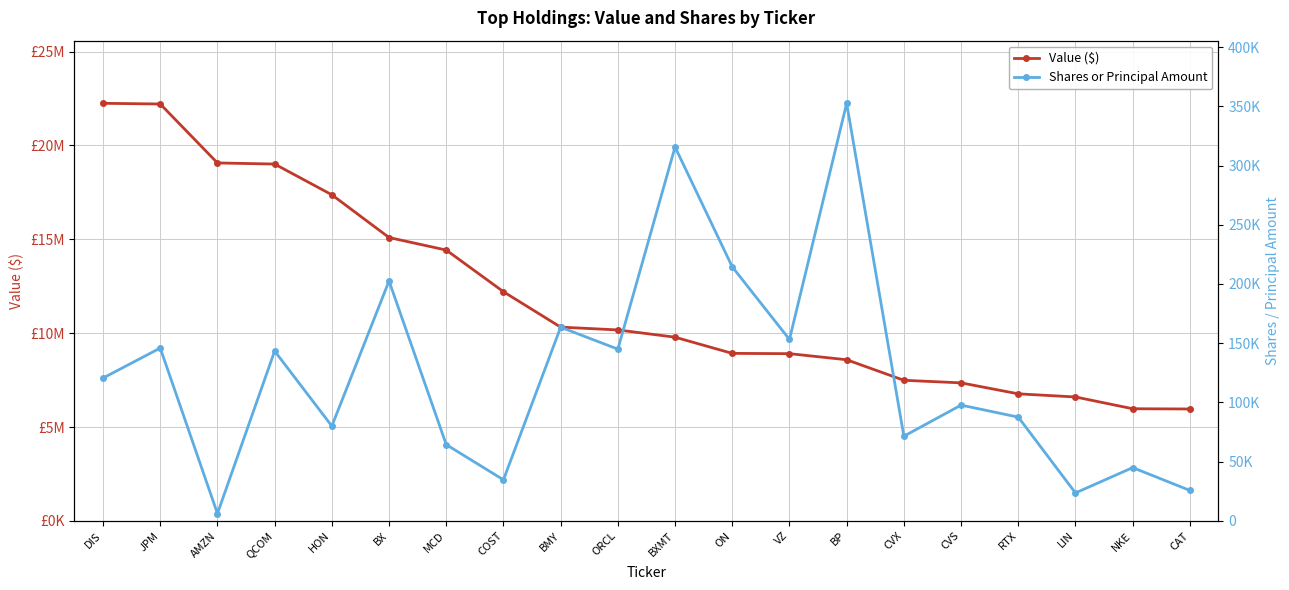

What is the difference between the Shares or Principal Amount values at COST and CVX?

36825